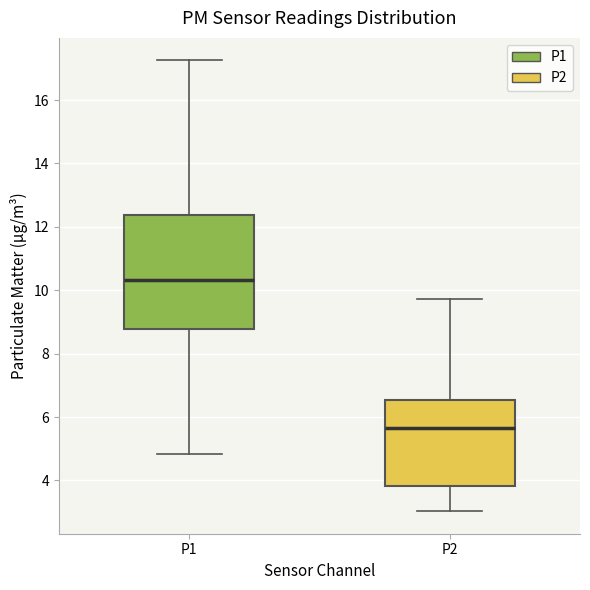

Reading left to right, transcribe this box plot: for each box, give where its median line is, the range the box spans, and where its two whiskers end, as read against the y-axis. The values are not printed on the chart, so give them approximately, as read against the axis.

P1: median 10.4, box 8.8 to 12.4, whiskers 4.8 to 17.2
P2: median 5.6, box 3.8 to 6.6, whiskers 3.0 to 9.8